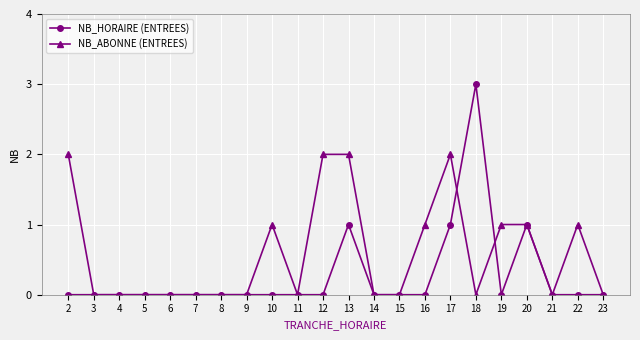

Which series has the largest range (max minus min)?

NB_HORAIRE (ENTREES)